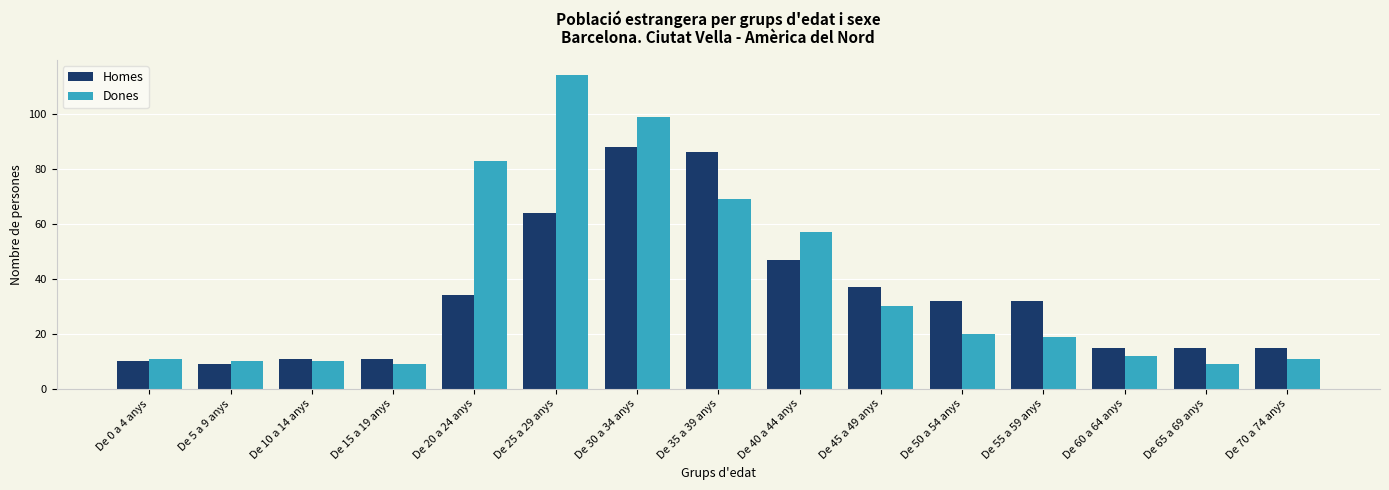

What is the label of the 3rd bar from the right?

De 60 a 64 anys